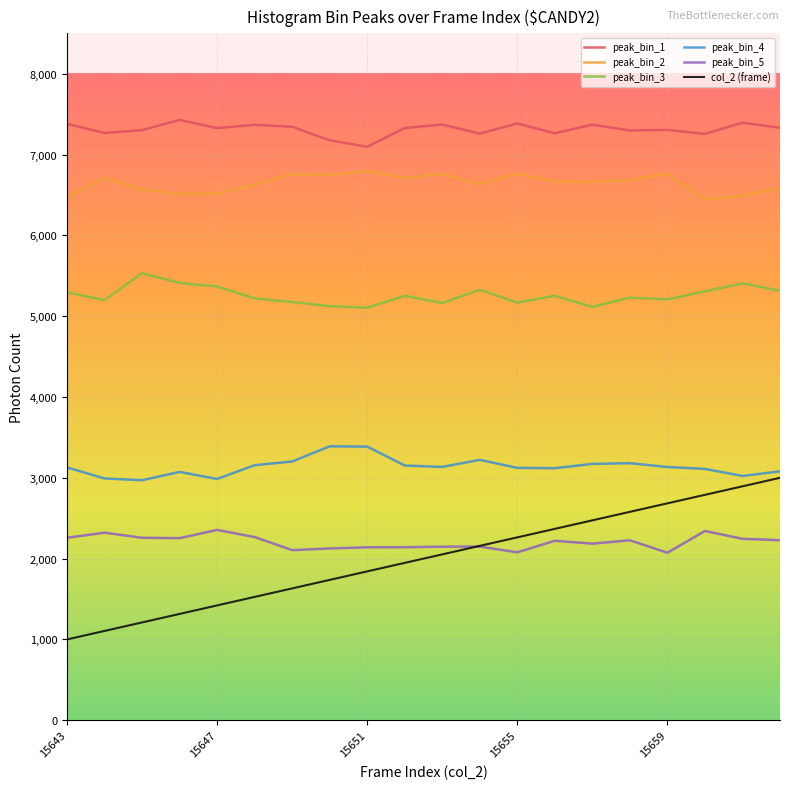

True or false: peak_bin_1 and peak_bin_3 cross at least once.

False